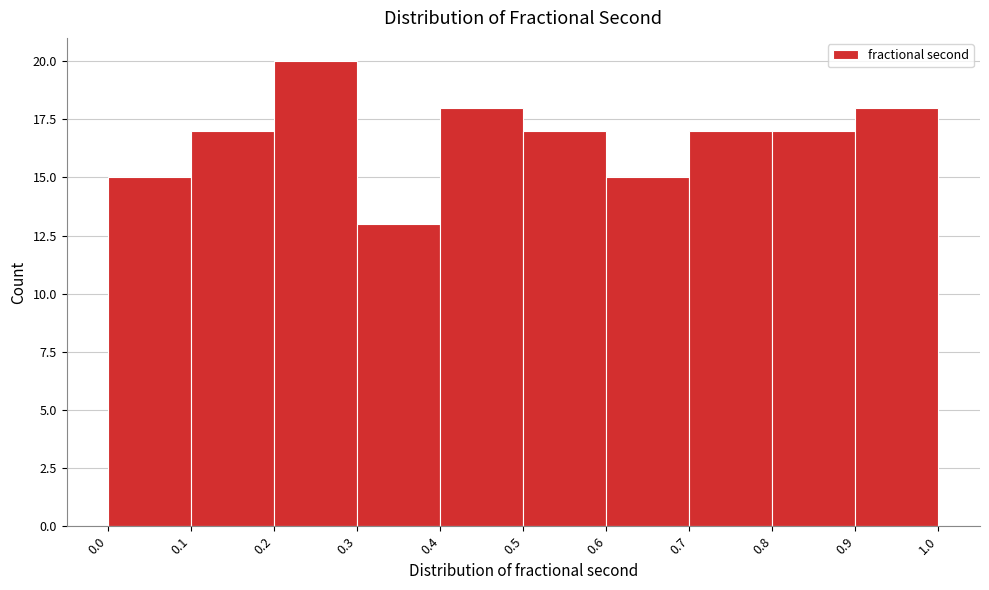

Reading left to right, list every bar in this chart as the range it spans on the x-axis followed by its height. The values are not printed on the chart, so give them approximately, as read against the axis.

0.0 to 0.1: 15
0.1 to 0.2: 17
0.2 to 0.3: 20
0.3 to 0.4: 13
0.4 to 0.5: 18
0.5 to 0.6: 17
0.6 to 0.7: 15
0.7 to 0.8: 17
0.8 to 0.9: 17
0.9 to 1.0: 18